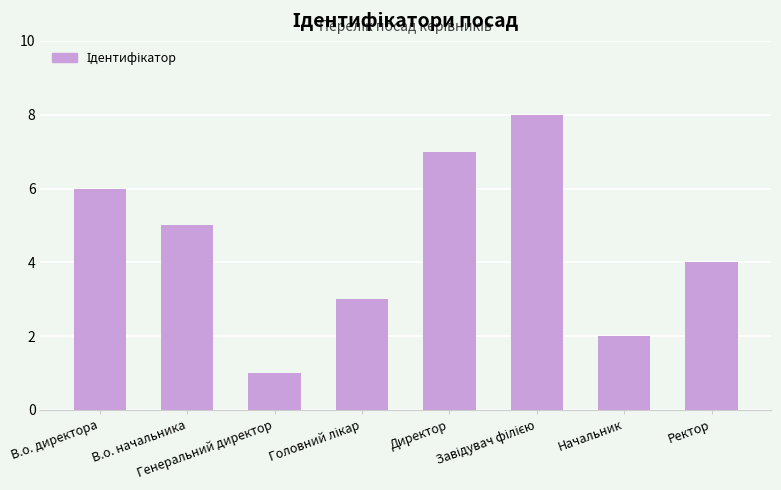

How many bars are there in total?

8